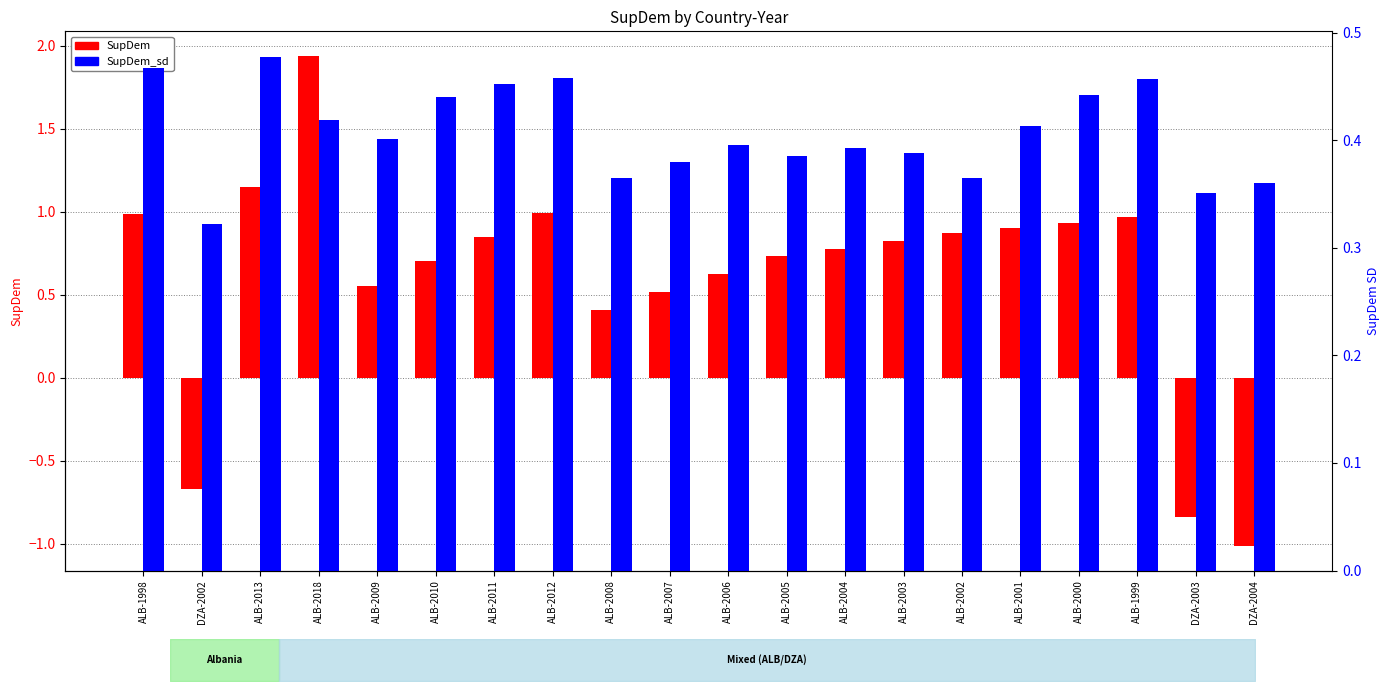

What are all the series names shown in the legend?

SupDem, SupDem_sd